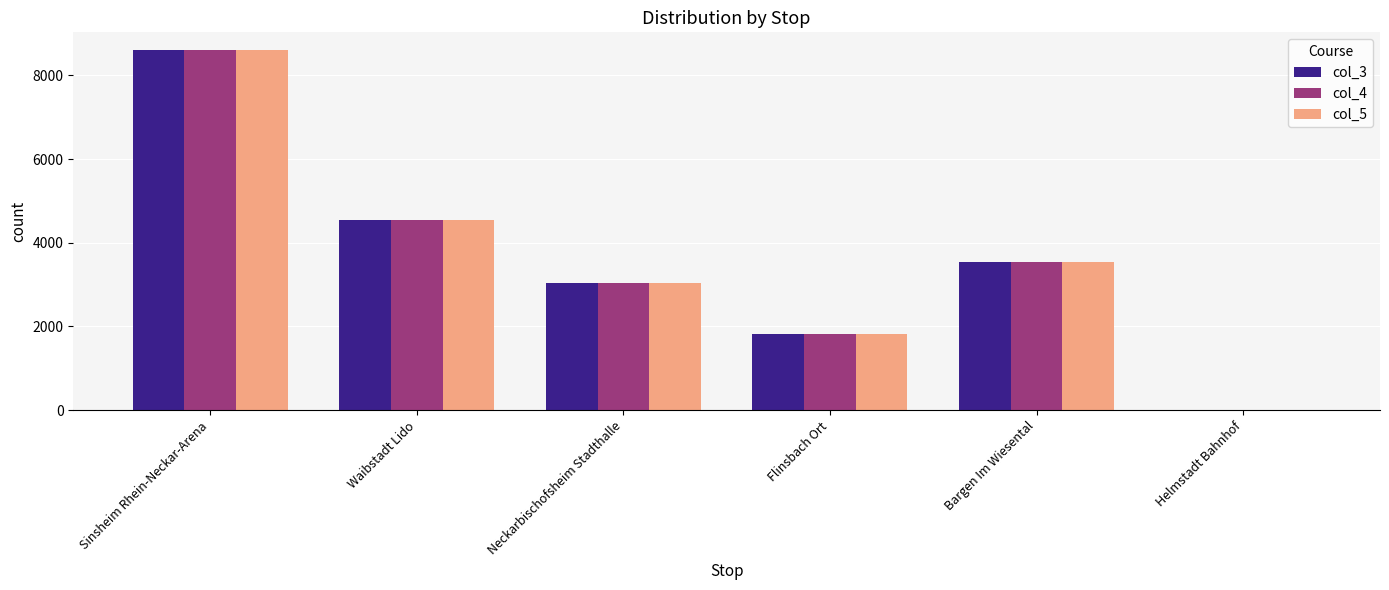

How many data points does each series have?

6